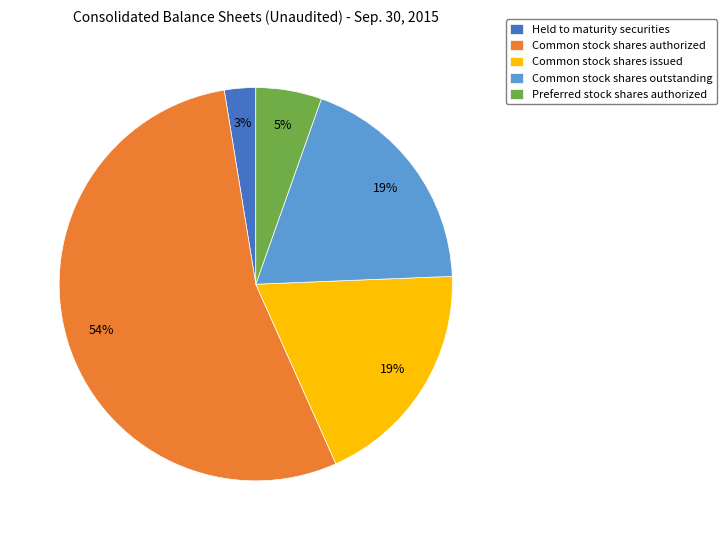

To the nearest percent, what is the average slice percentage?

20%